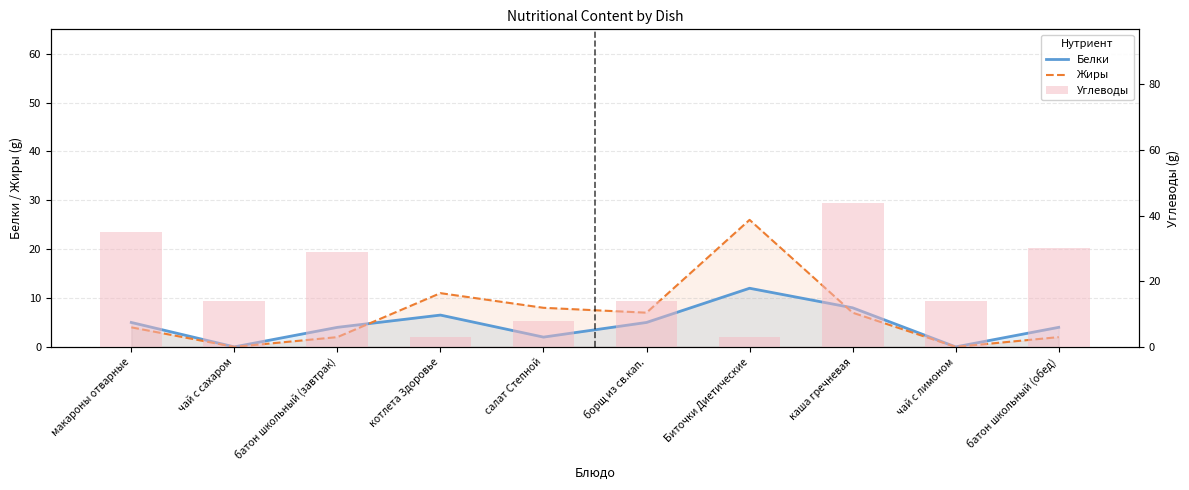

What is the maximum value for Белки?

12.0